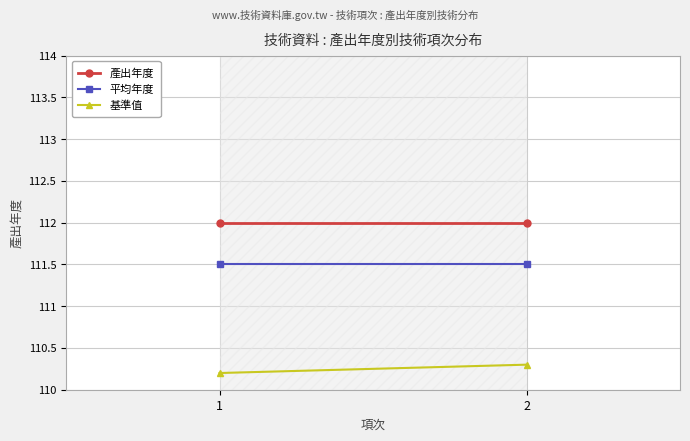

What is the greatest value displayed?

112.0